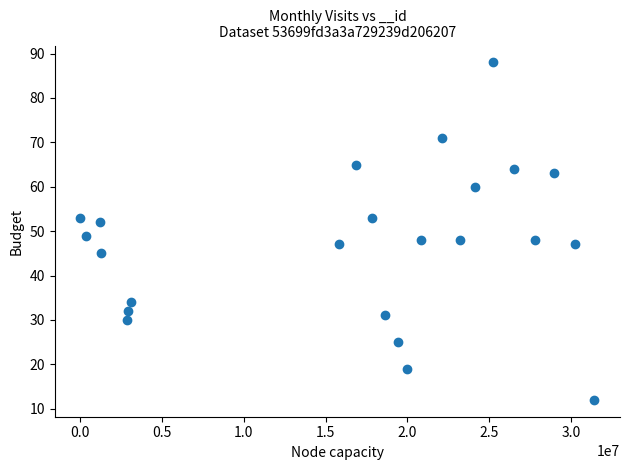

What is the range of X values (max minus min)?

31406412